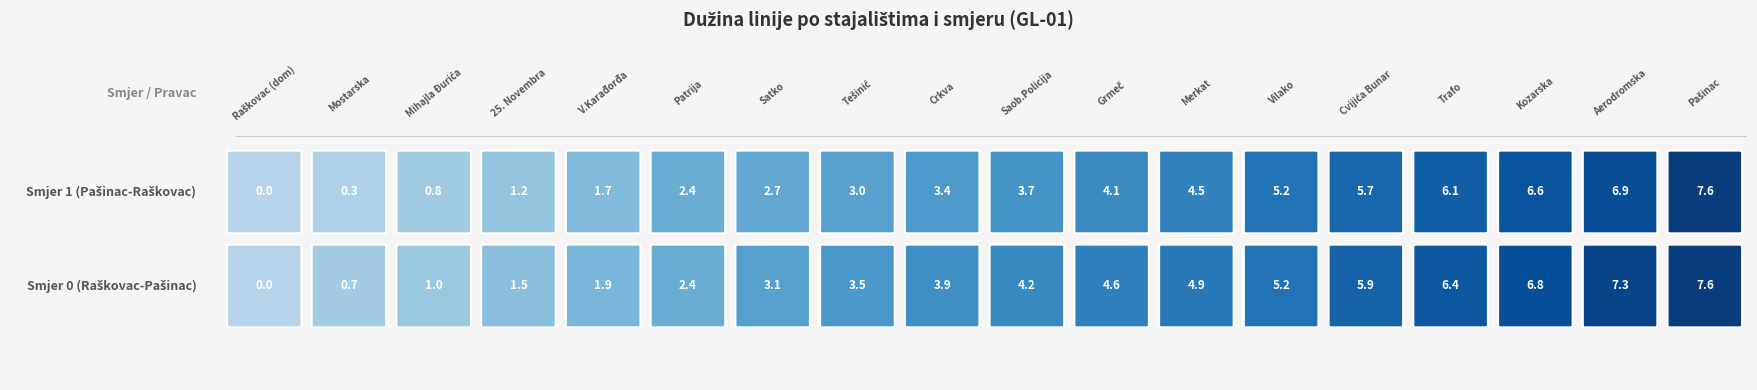

List the series in order of their peak value, lowest first.

Raškovac - Pašinac, Pašinac - Raškovac